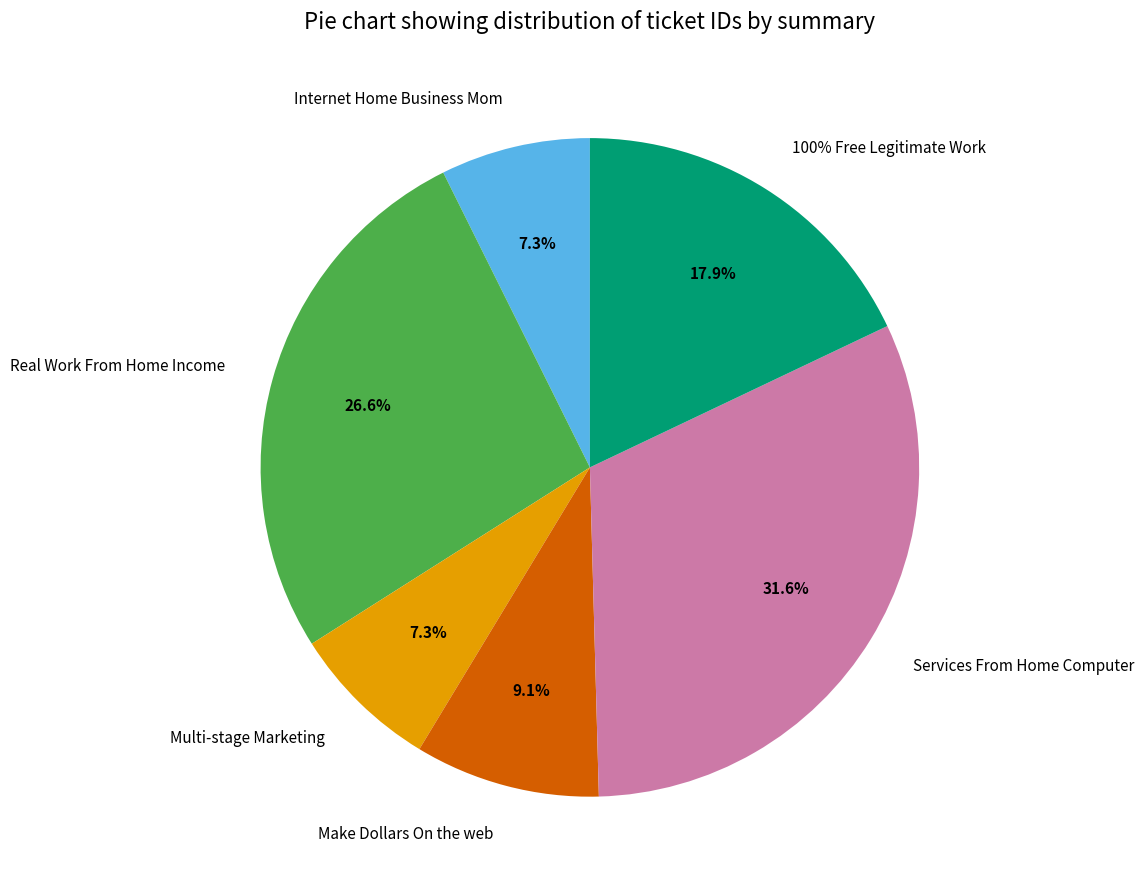

To the nearest percent, what portion does Services From Home Computer represent?

32%